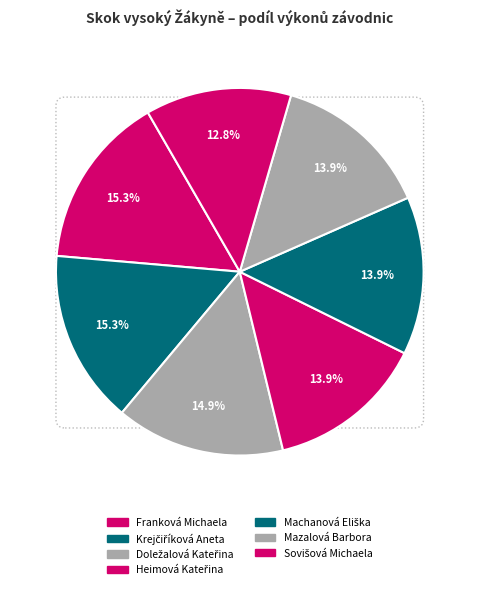

True or false: Mazalová Barbora accounts for 14% of the total.

True